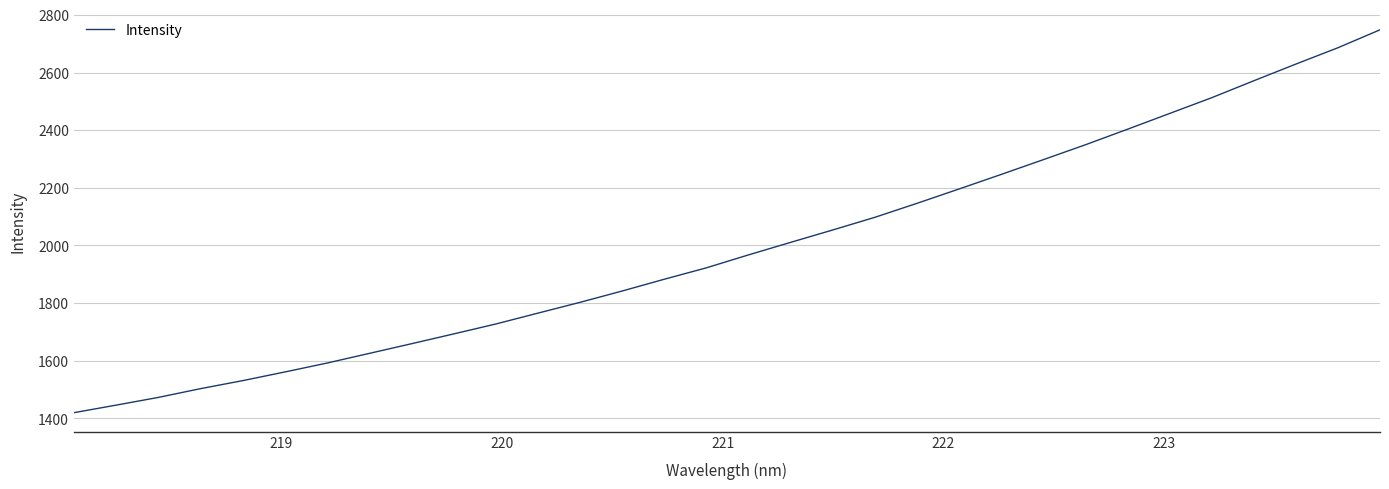

What is the greatest value displayed?

2748.2